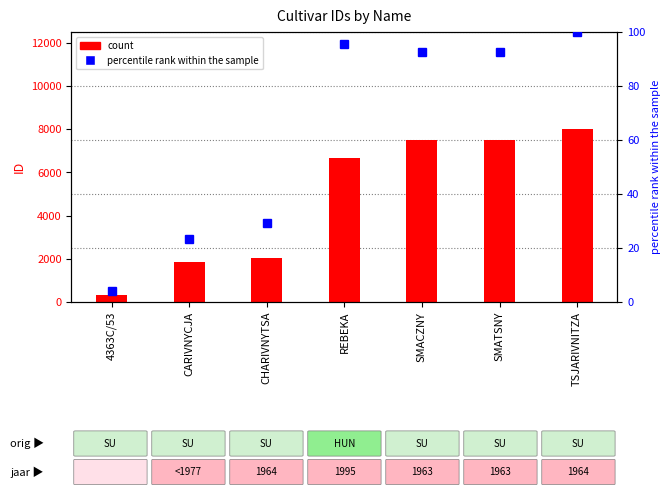

Where is percentile rank within the sample nearest to the value 52?

CHARIVNYTSA